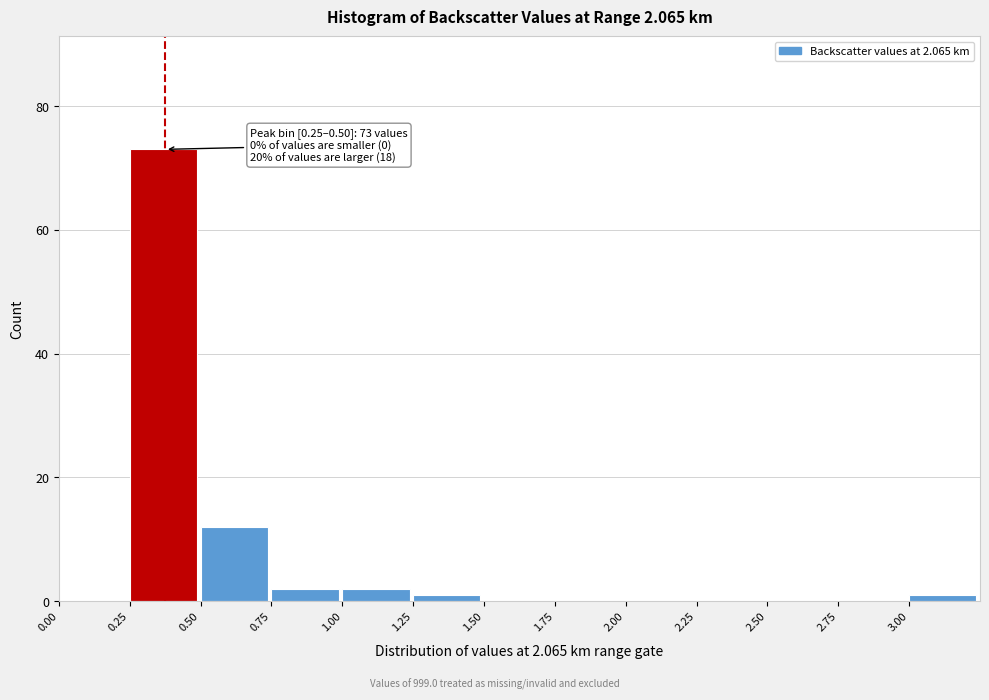

Over which range of the x-axis is the bar tallest?

0.25 to 0.50